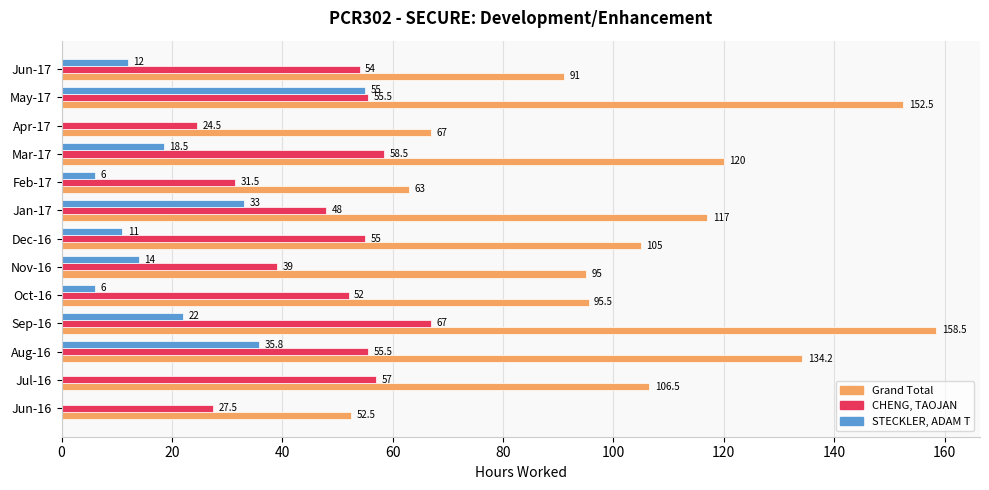

Which label corresponds to the largest value in the chart?

Sep-16